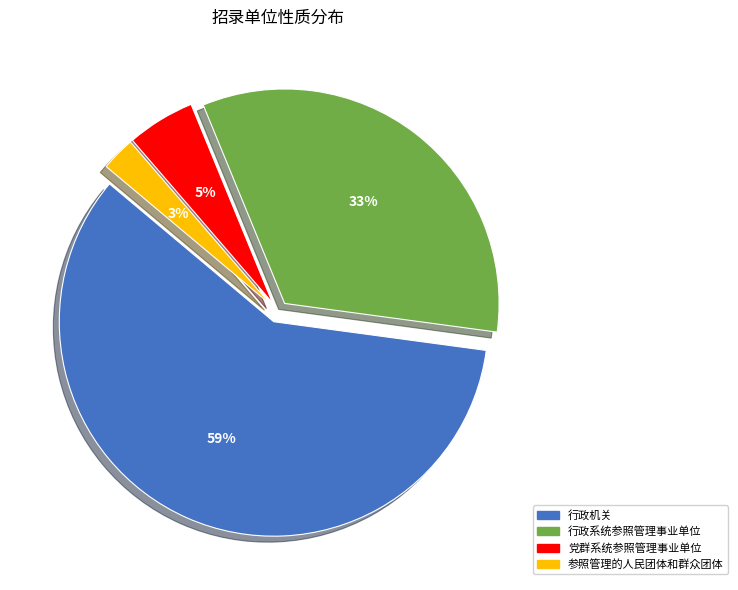

To the nearest percent, what is the average slice percentage?

25%